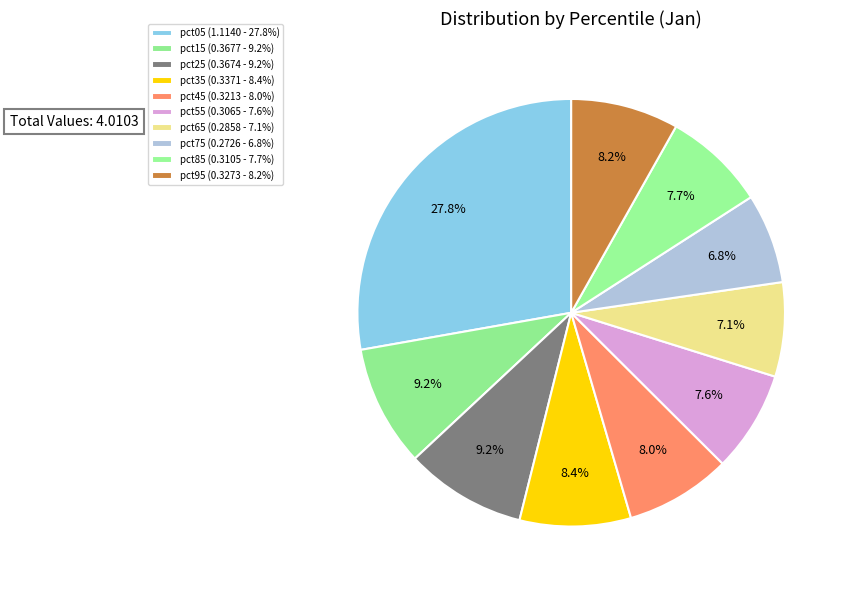

How many segments does this pie chart have?

10